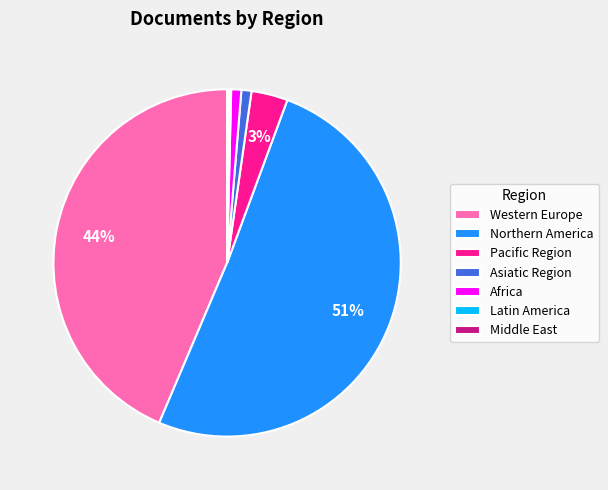

To the nearest percent, what is the difference between the largest and smallest slice percentages?

51%